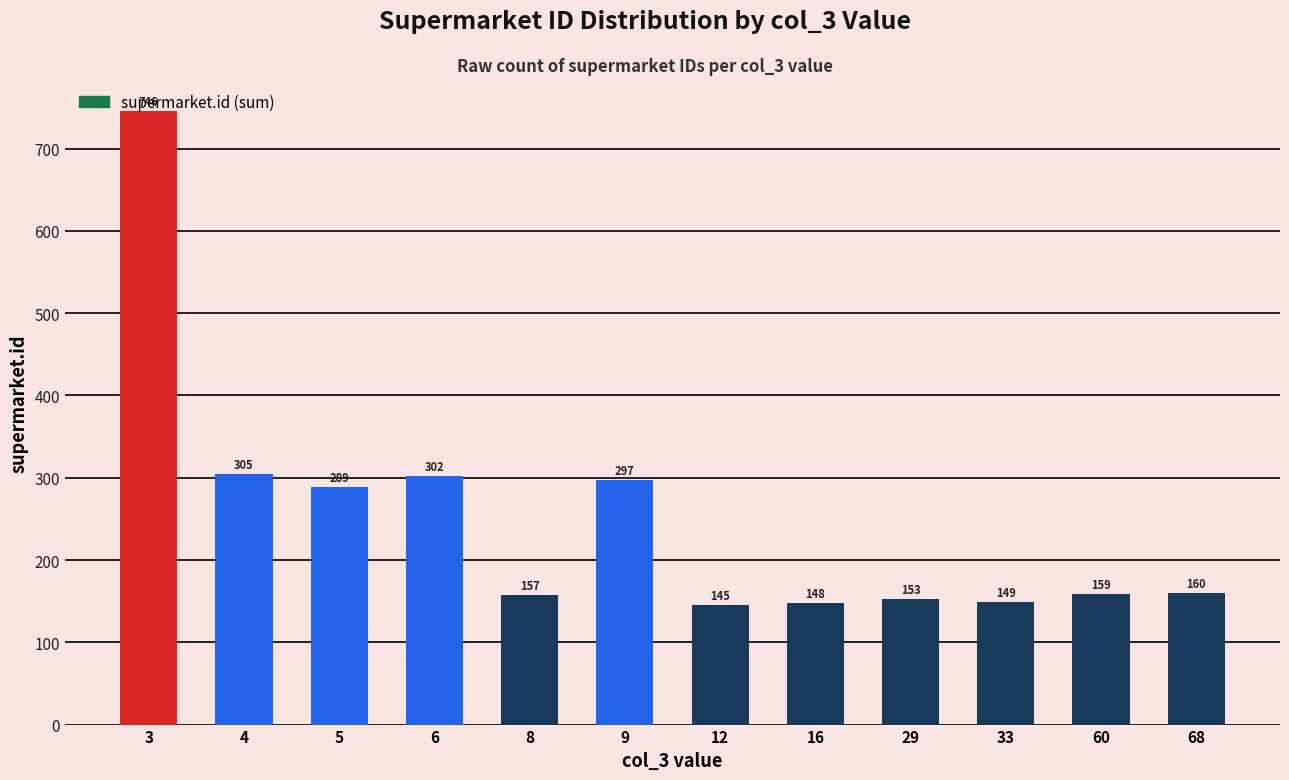

What is the difference between the values at 3 and 16?

598